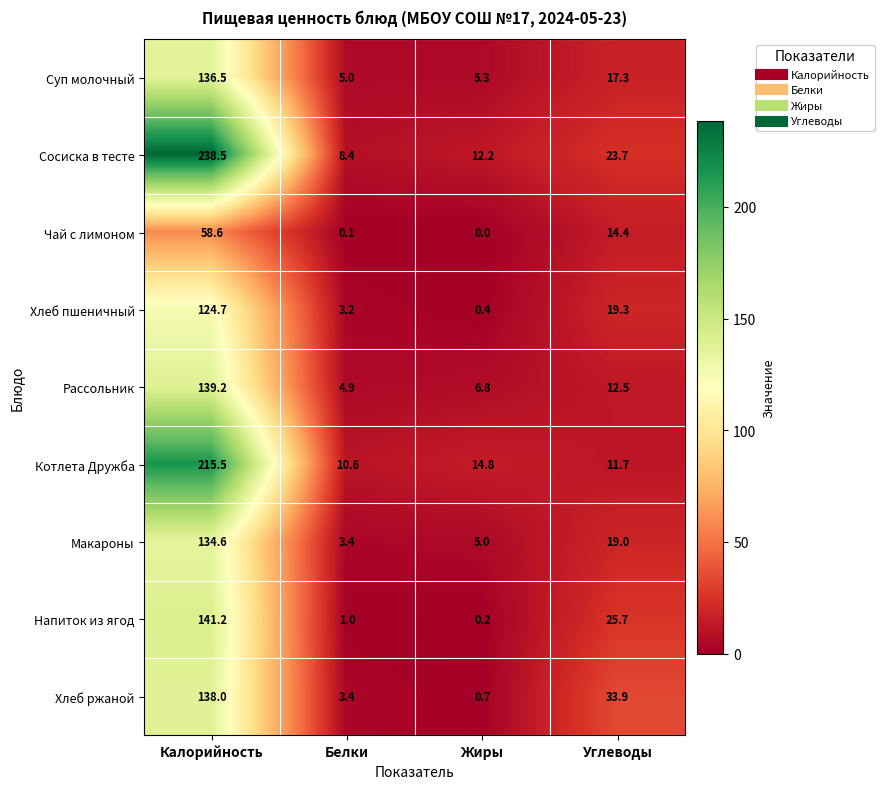

What is the highest value of the Чай с лимоном series?

58.6